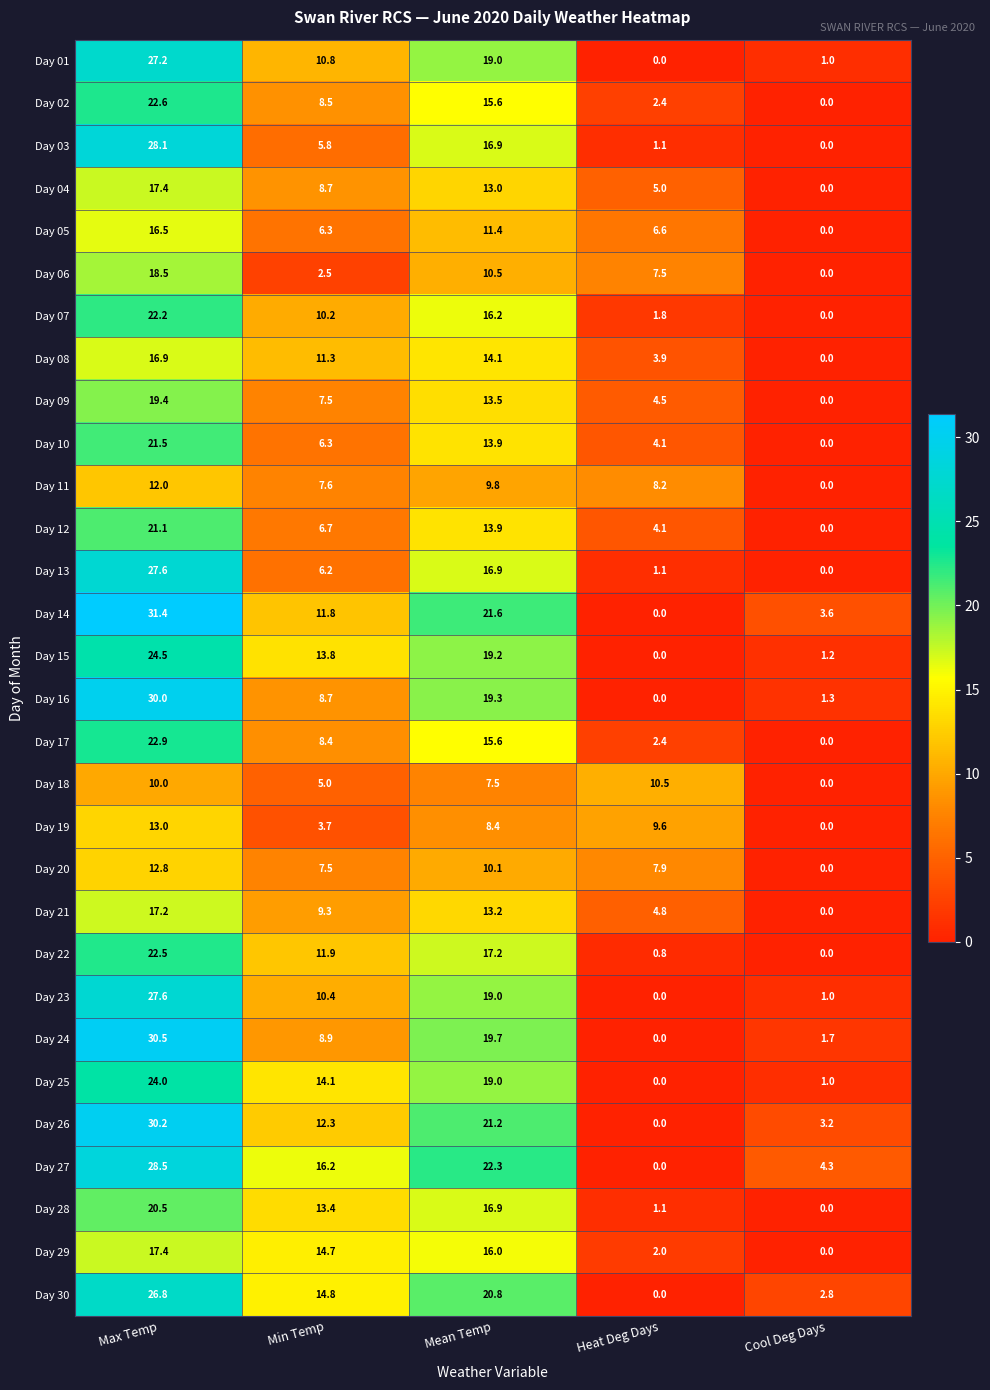

How many values in Day 29 are above zero?

4